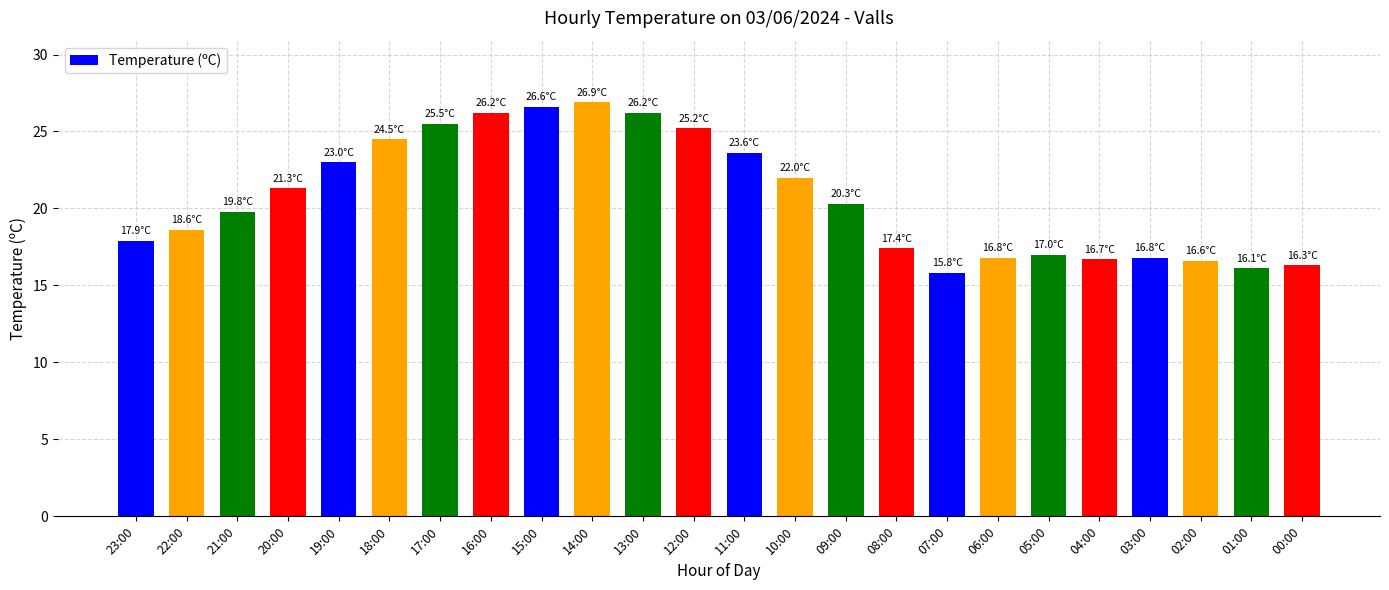

What is the value of the 2nd bar from the left?

18.6